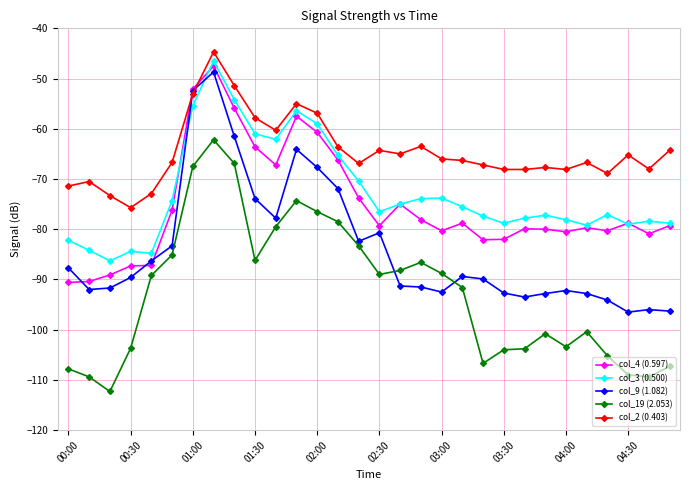

What is the smallest value displayed?

-112.3